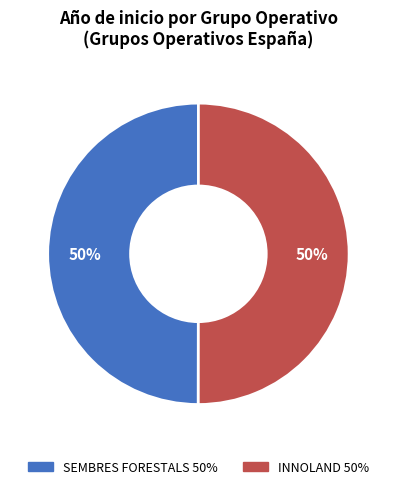

How many slices are in this pie chart?

2